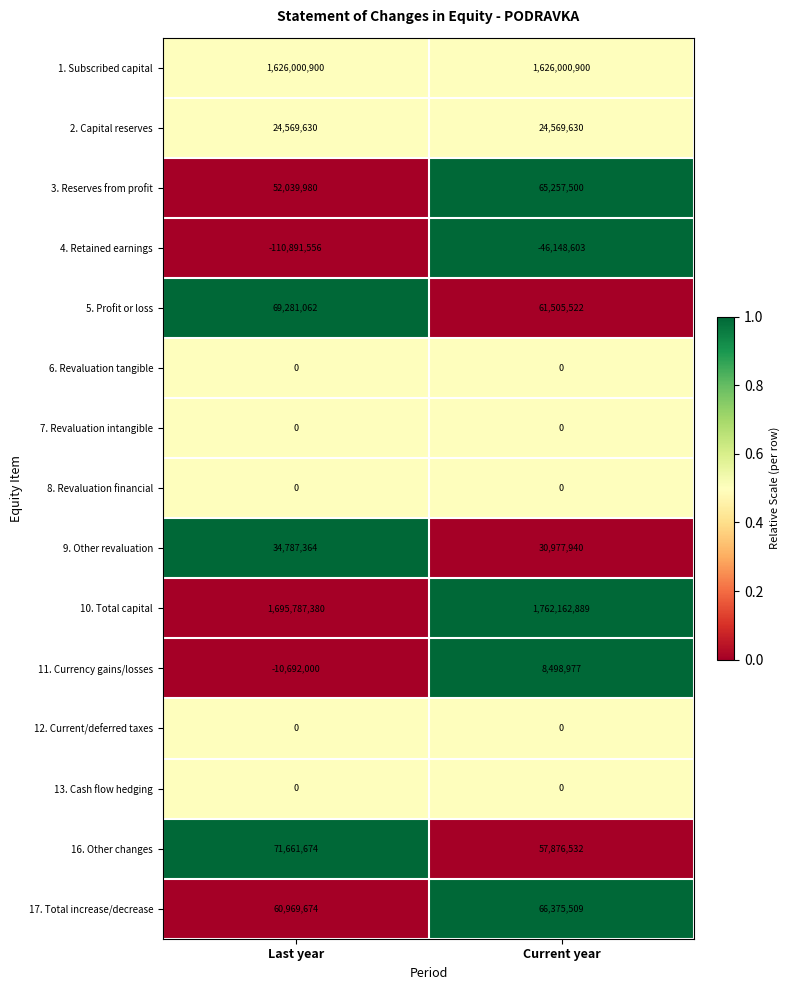

Rank the categories by 11. Currency gains/losses value from highest to lowest.

Current year, Last year